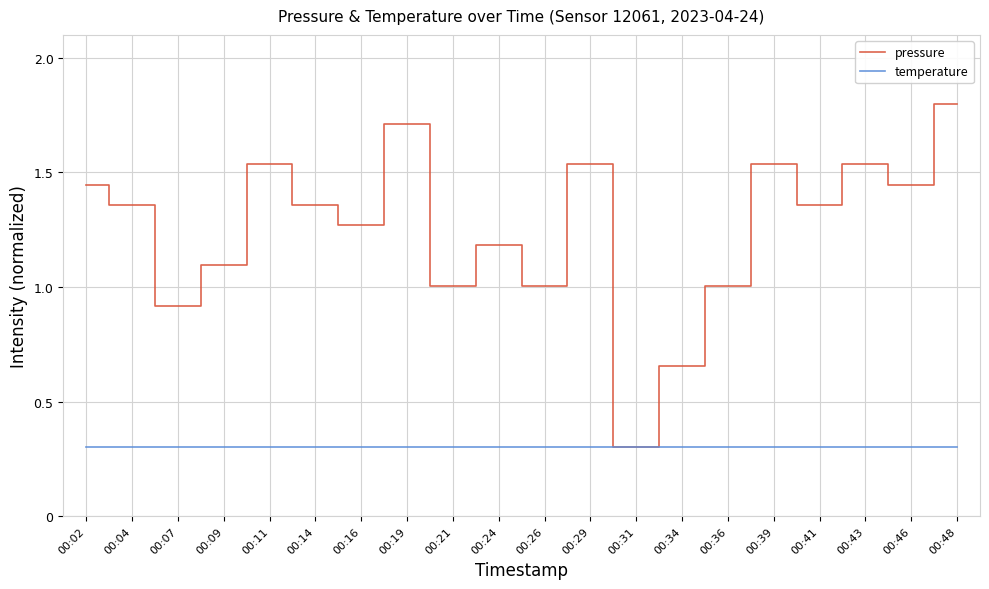

List the series in order of their overall mean, highest first.

pressure, temperature